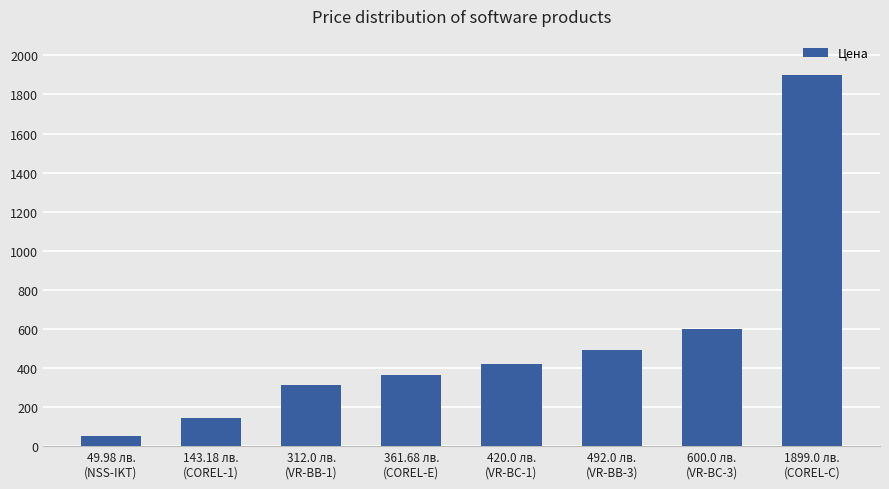

Reading left to right, what are all the values shown in this chart?

49.98 лв.
(NSS-IKT)=50.0	143.18 лв.
(COREL-1)=143.2	312.0 лв.
(VR-BB-1)=312.0	361.68 лв.
(COREL-E)=361.7	420.0 лв.
(VR-BC-1)=420.0	492.0 лв.
(VR-BB-3)=492.0	600.0 лв.
(VR-BC-3)=600.0	1899.0 лв.
(COREL-C)=1899.0